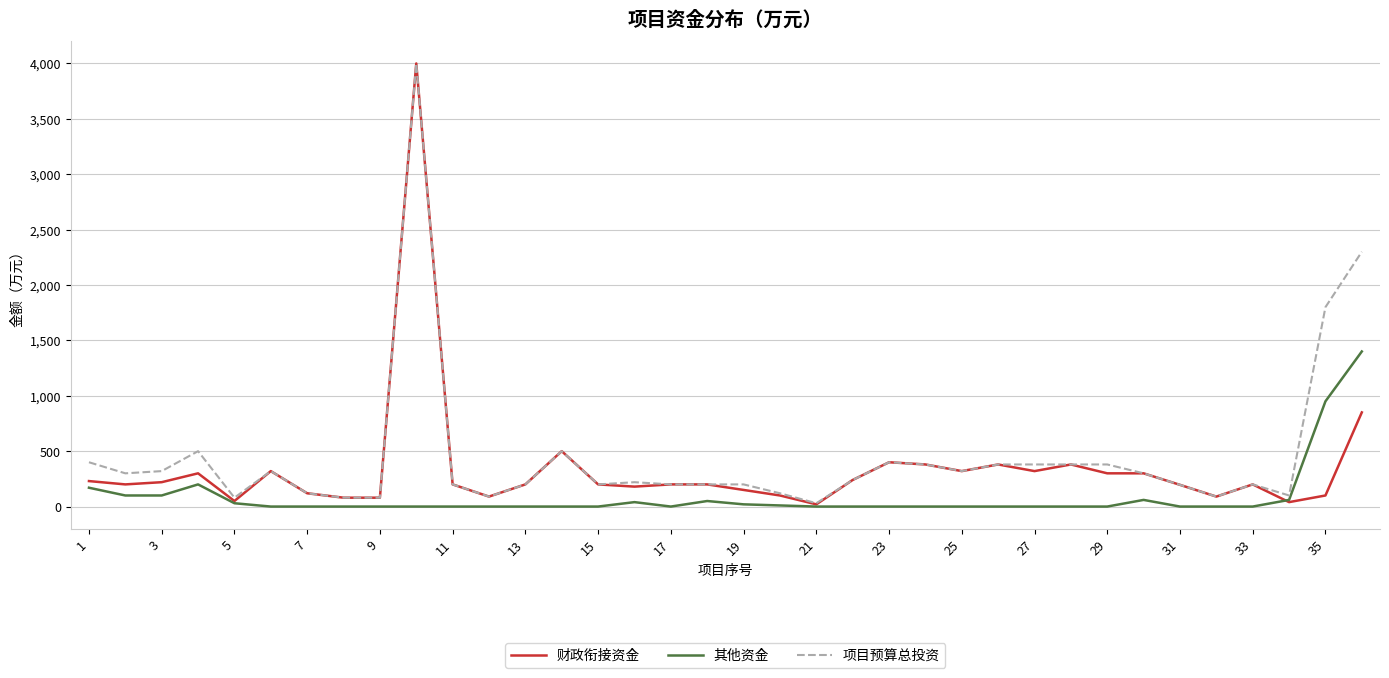

Which series has the largest range (max minus min)?

财政衔接资金